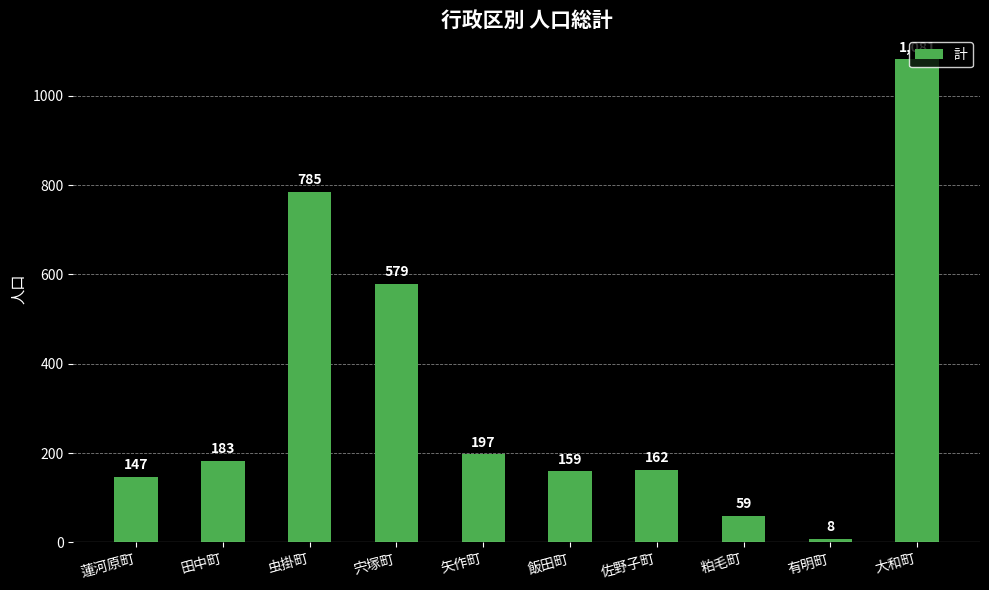

How many data points are less than 183?

5